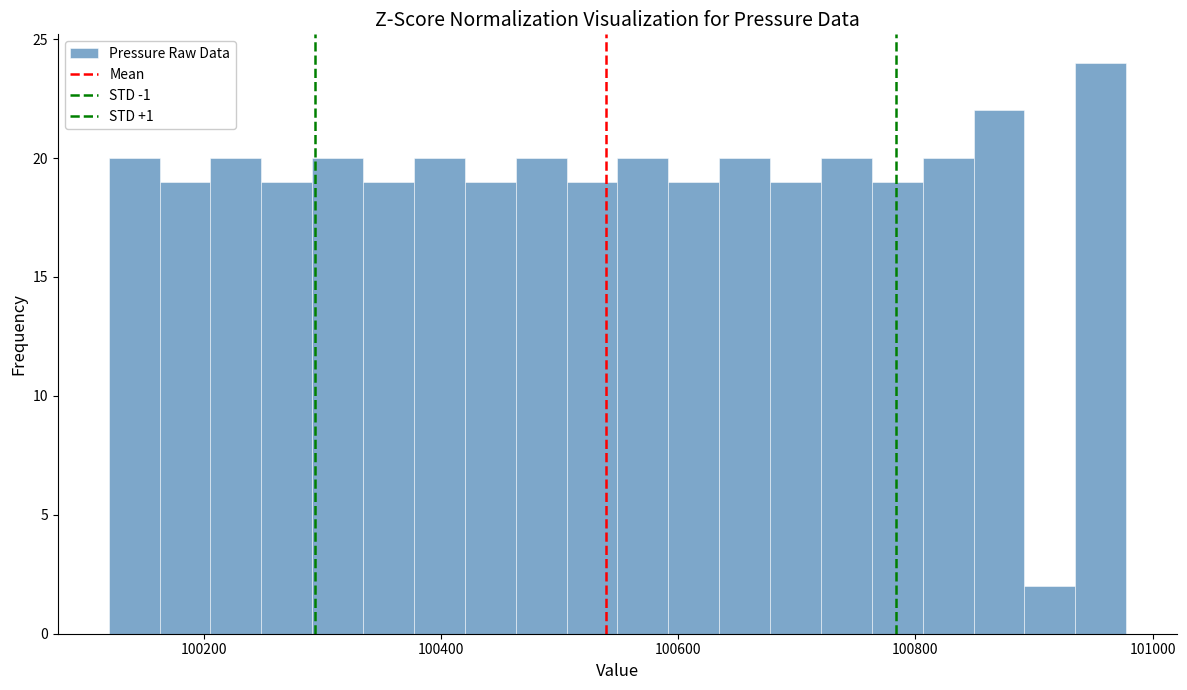

Around what value on the x-axis is the tallest bar? Give the approximate position of its centre, as read against the axis.

100960